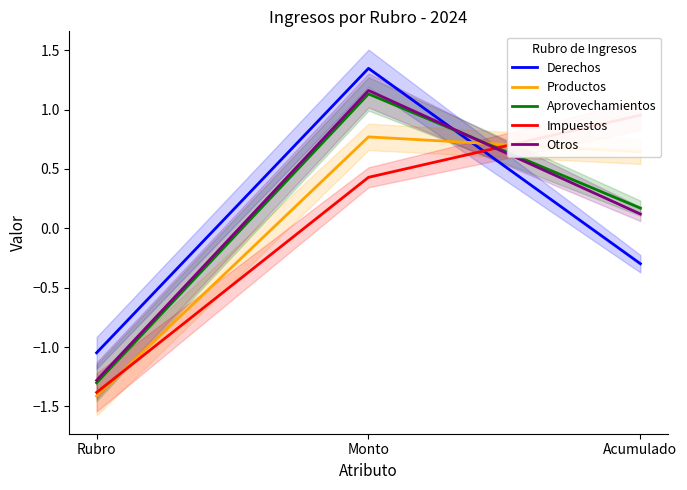

Reading right to left, extract all data points from this chart.

Derechos: -0.3	1.3	-1.0
Productos: 0.6	0.8	-1.4
Aprovechamientos: 0.2	1.1	-1.3
Impuestos: 1.0	0.4	-1.4
Otros: 0.1	1.2	-1.3